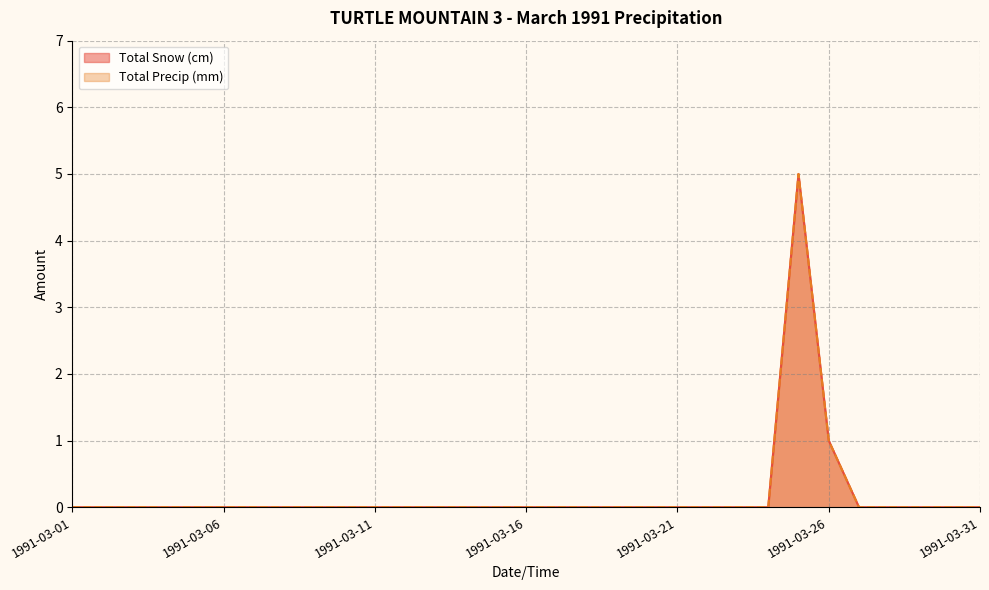

What are all the series names shown in the legend?

Total Snow (cm), Total Precip (mm)